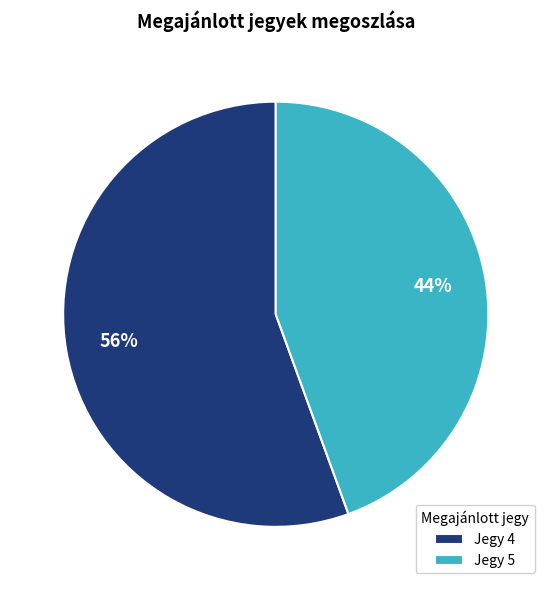

Which slice is the largest?

Jegy 4